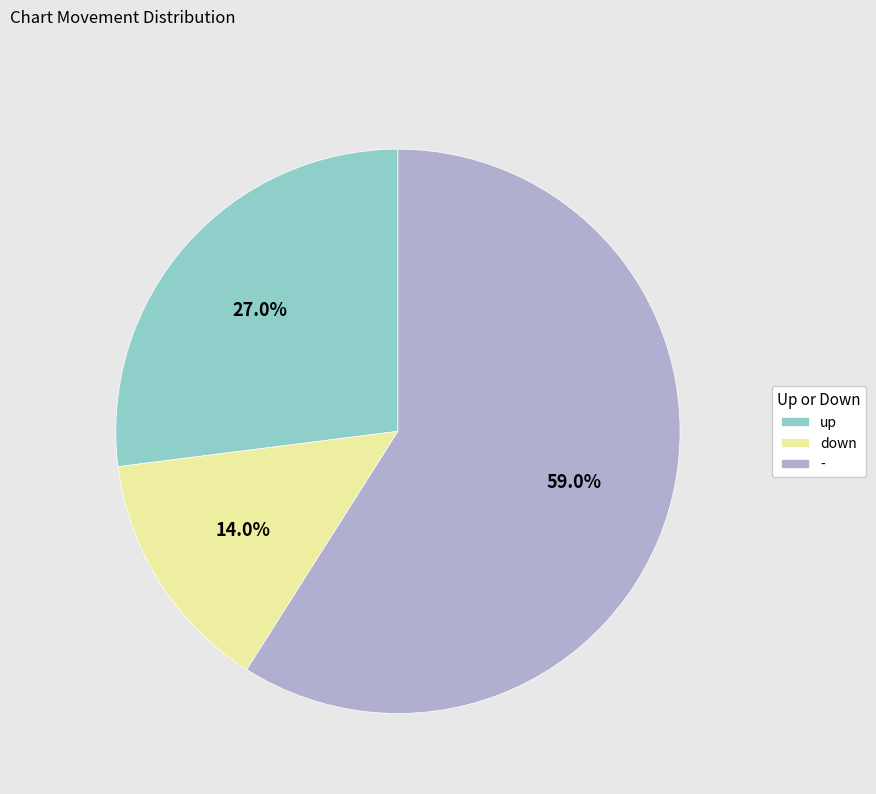

Between up and down, which is larger?

up